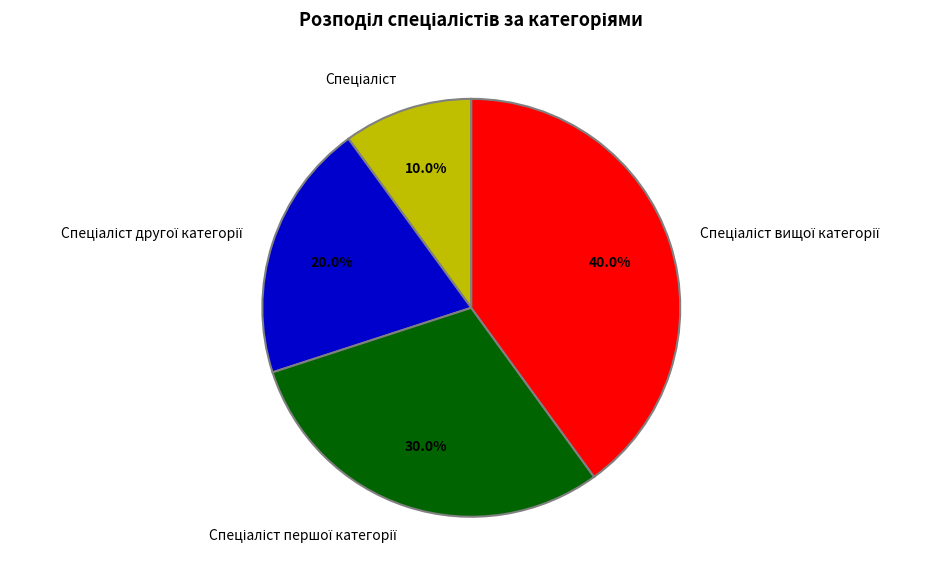

Is there any slice that represents more than half of the pie?

No